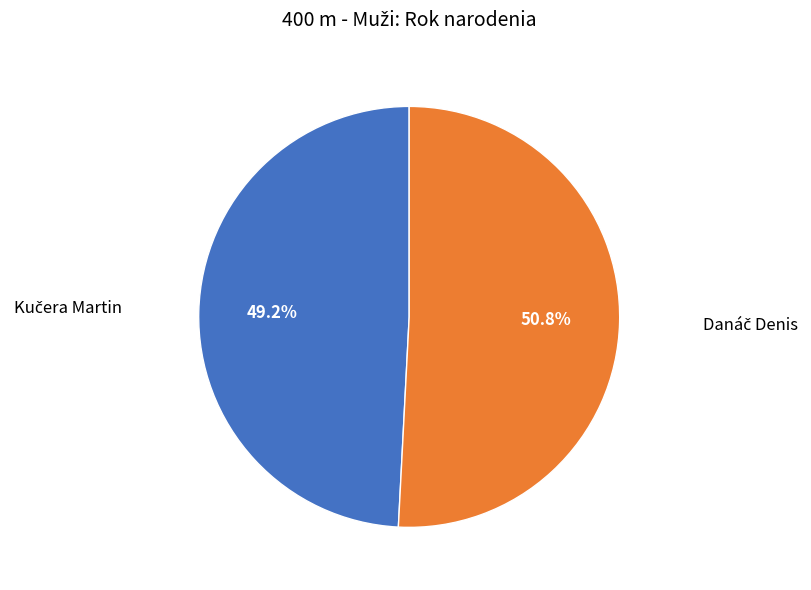

Count the number of slices in the pie.

2